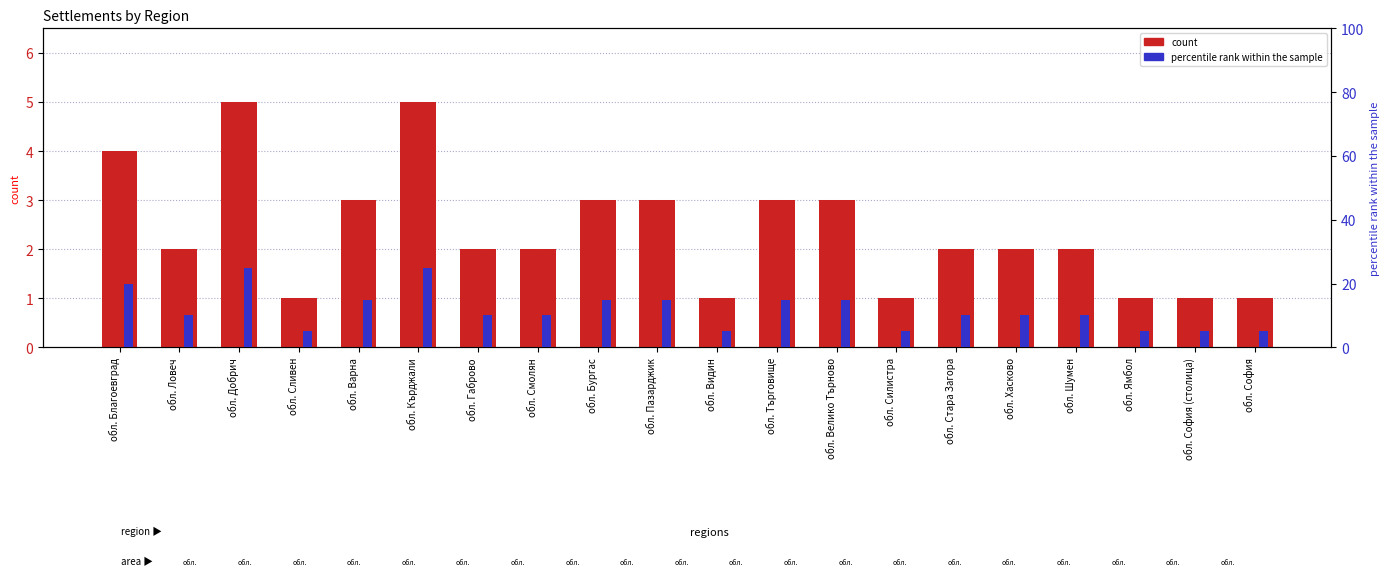

At which category is the sum across all series the highest?

обл. Добрич